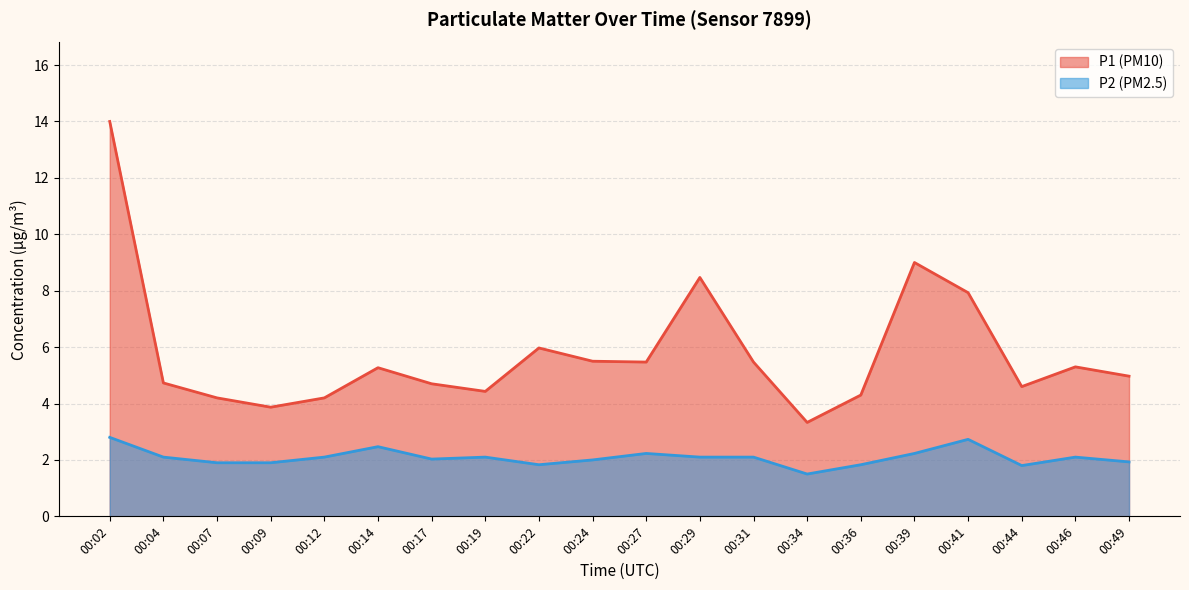

How many lines are shown in the chart?

2